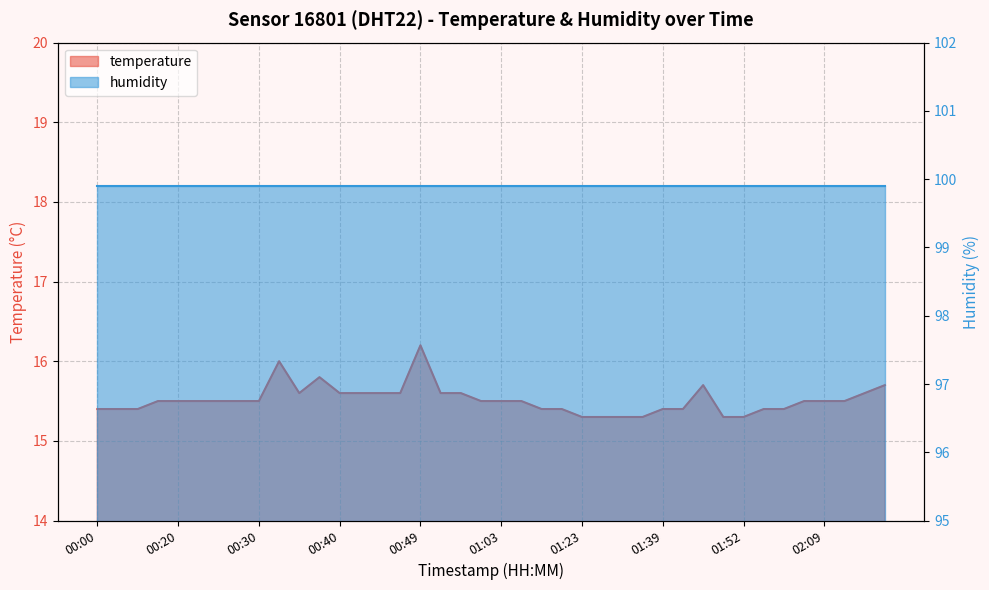

True or false: the data shows 15.5 at 01:00.

True